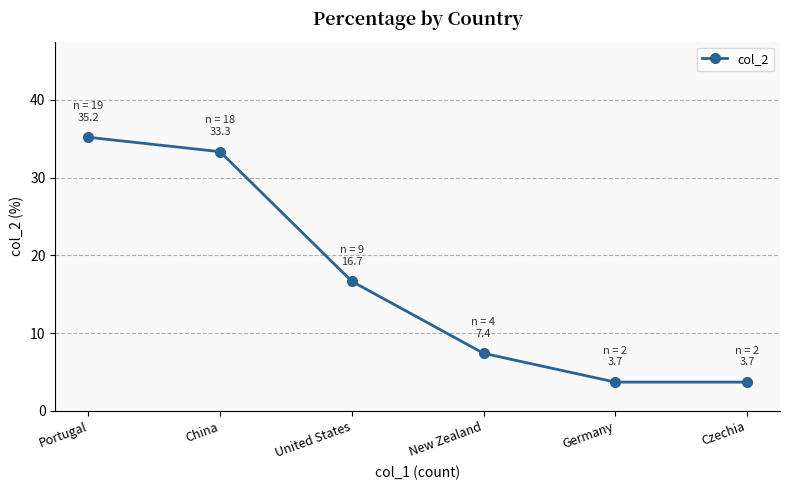

Where is the data nearest to the value 19?

United States